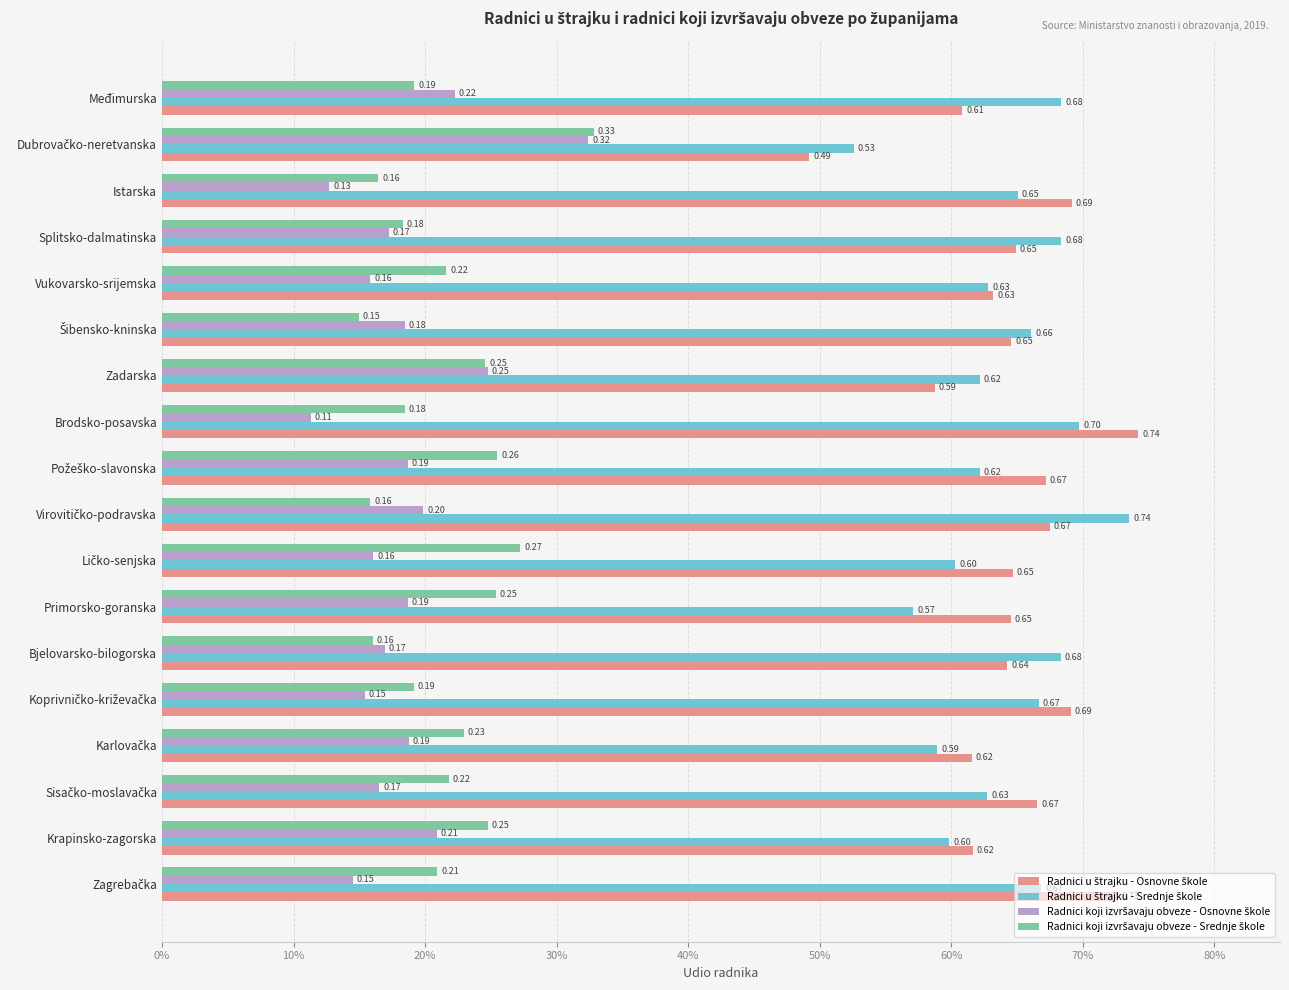

What is the difference between the maximum and minimum values in the Radnici koji izvršavaju obveze - Srednje škole series?

0.2